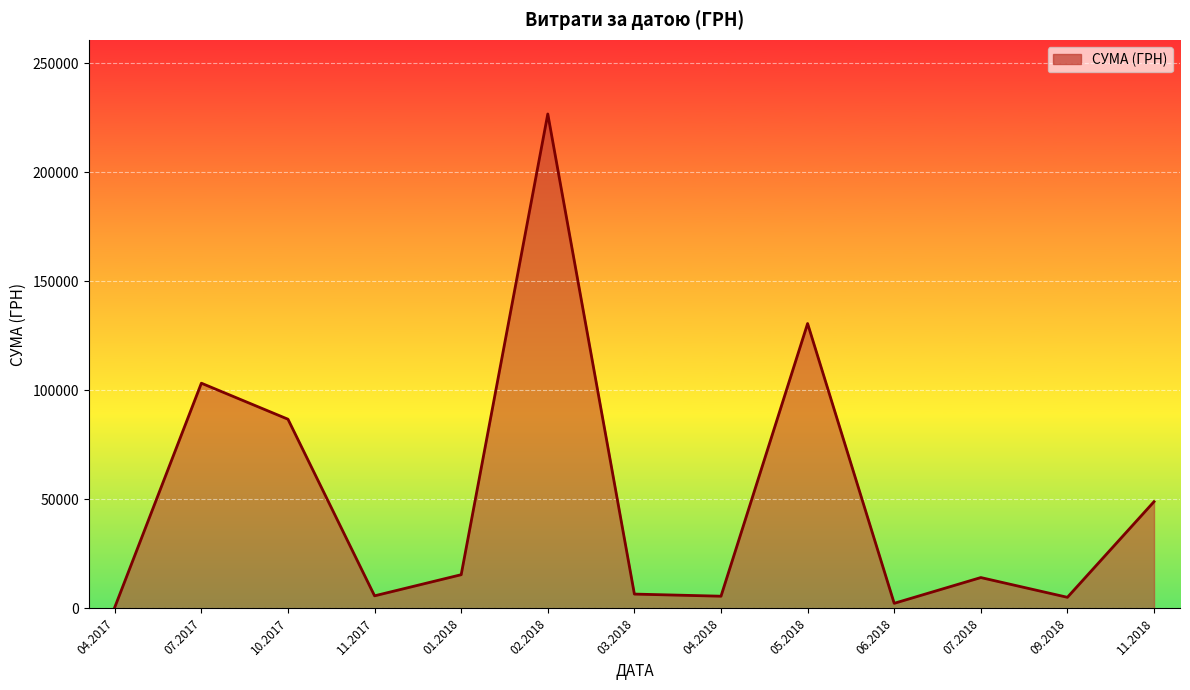

What is the maximum value shown in the chart?

226685.1